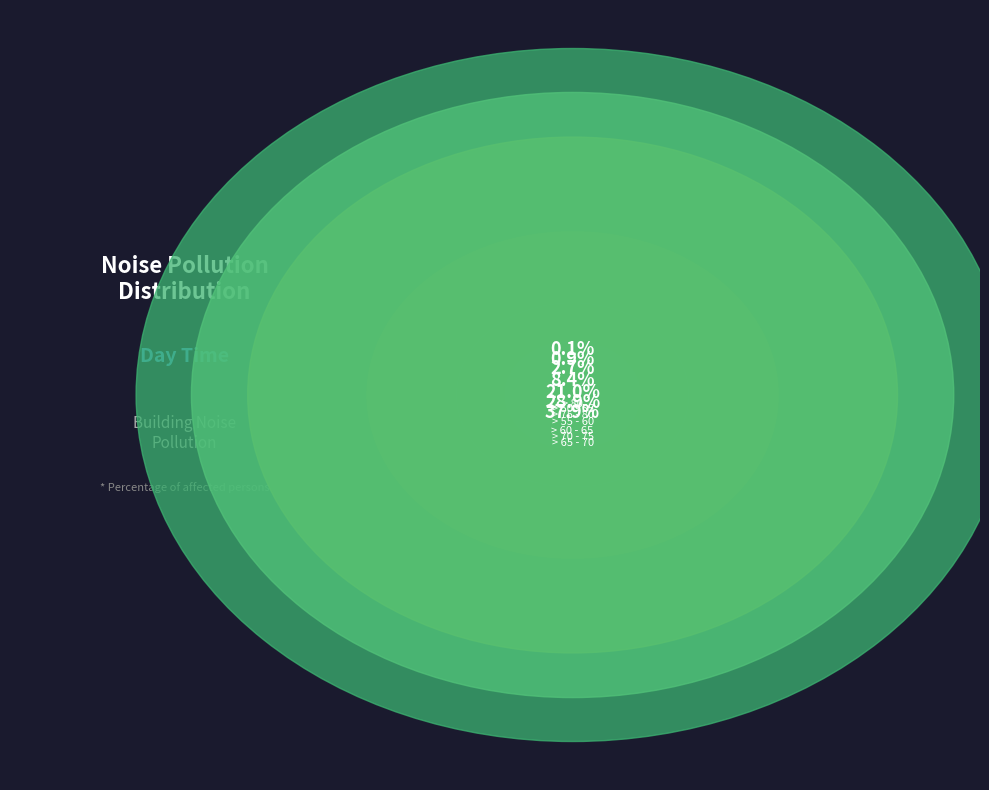

Which has a higher value, > 60 - 65 or > 70 - 75?

> 70 - 75